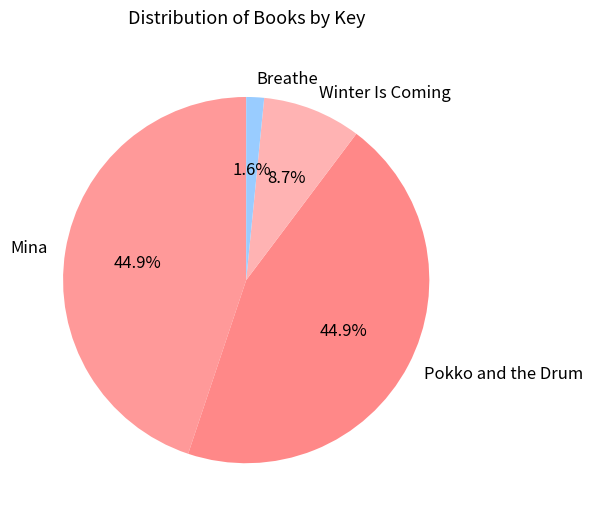

Do Pokko and the Drum and Mina together represent more than half of the pie?

Yes